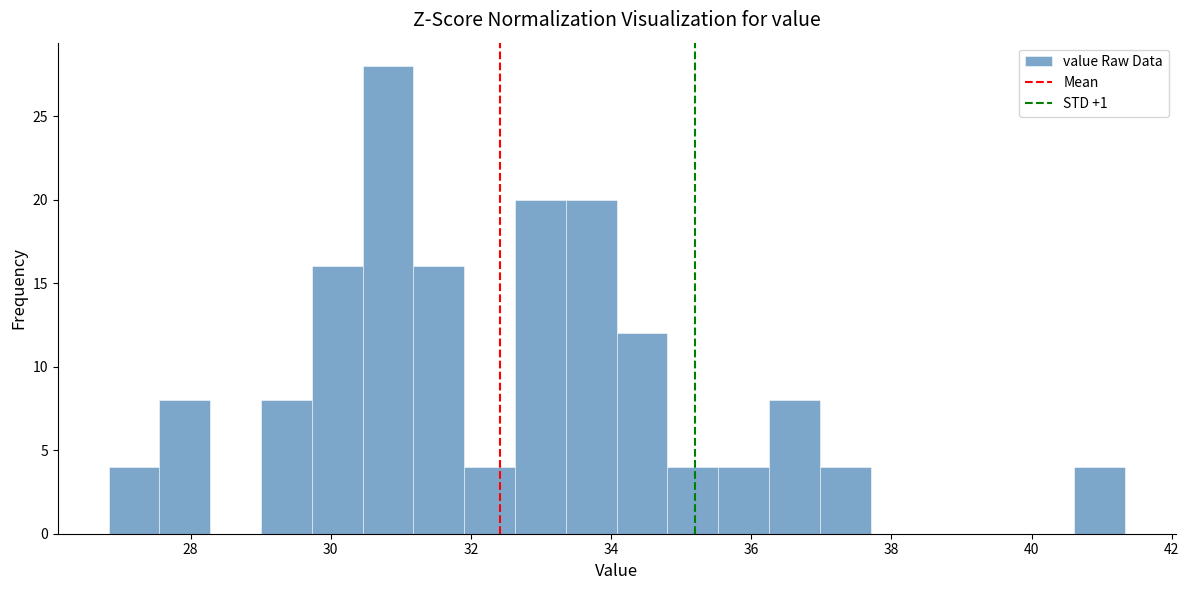

Read against the x-axis, roughly where is the centre of the tallest bar?

30.8